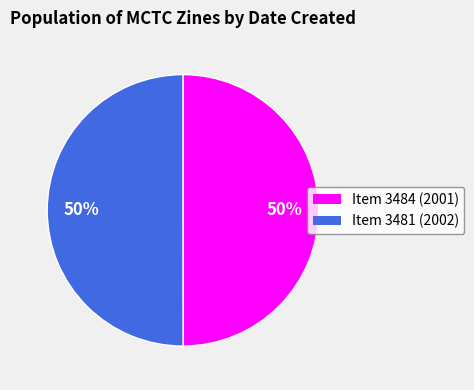

To the nearest percent, what is the average slice percentage?

50%